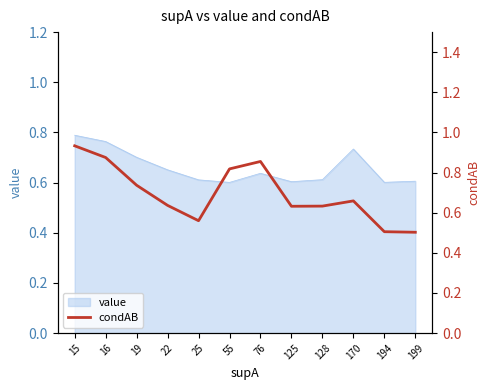

What is the value of the 9th point from the left?

0.6